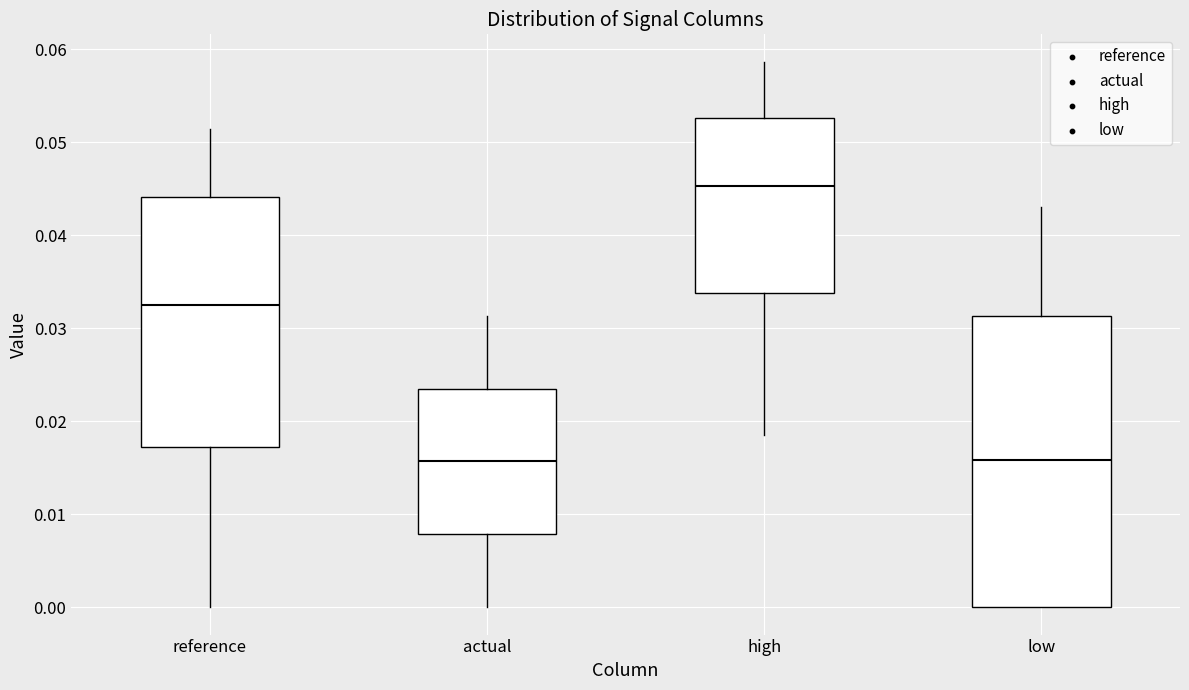

Reading left to right, read every box against the y-axis: the position of its median line, the range the box covers, and the ends of its whiskers. The values are not printed on the chart, so give them approximately, as read against the axis.

reference: median 0.033, box 0.017 to 0.044, whiskers 0.000 to 0.051
actual: median 0.016, box 0.008 to 0.024, whiskers 0.000 to 0.031
high: median 0.045, box 0.034 to 0.053, whiskers 0.019 to 0.059
low: median 0.016, box 0.000 to 0.031, whiskers 0.000 to 0.043